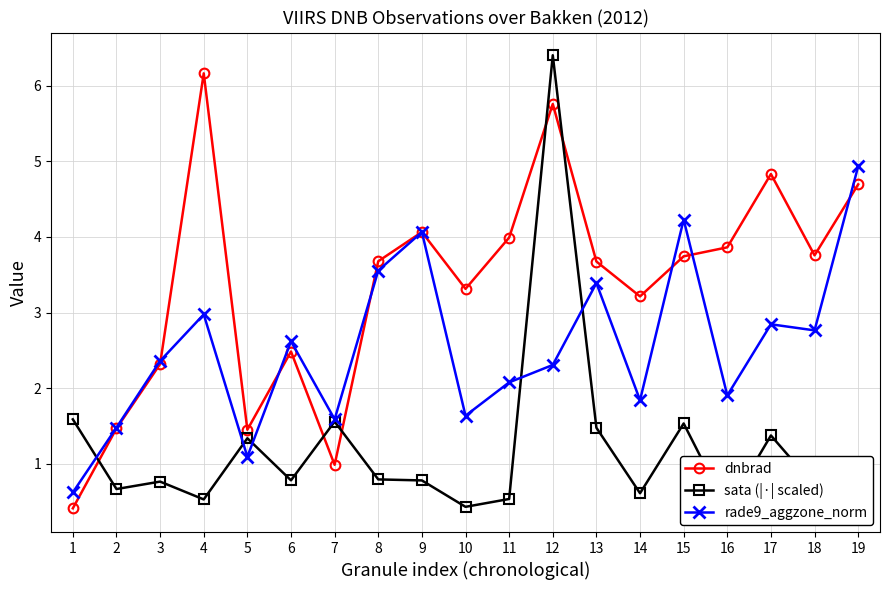

What is the sum of all dnbrad values?

63.9